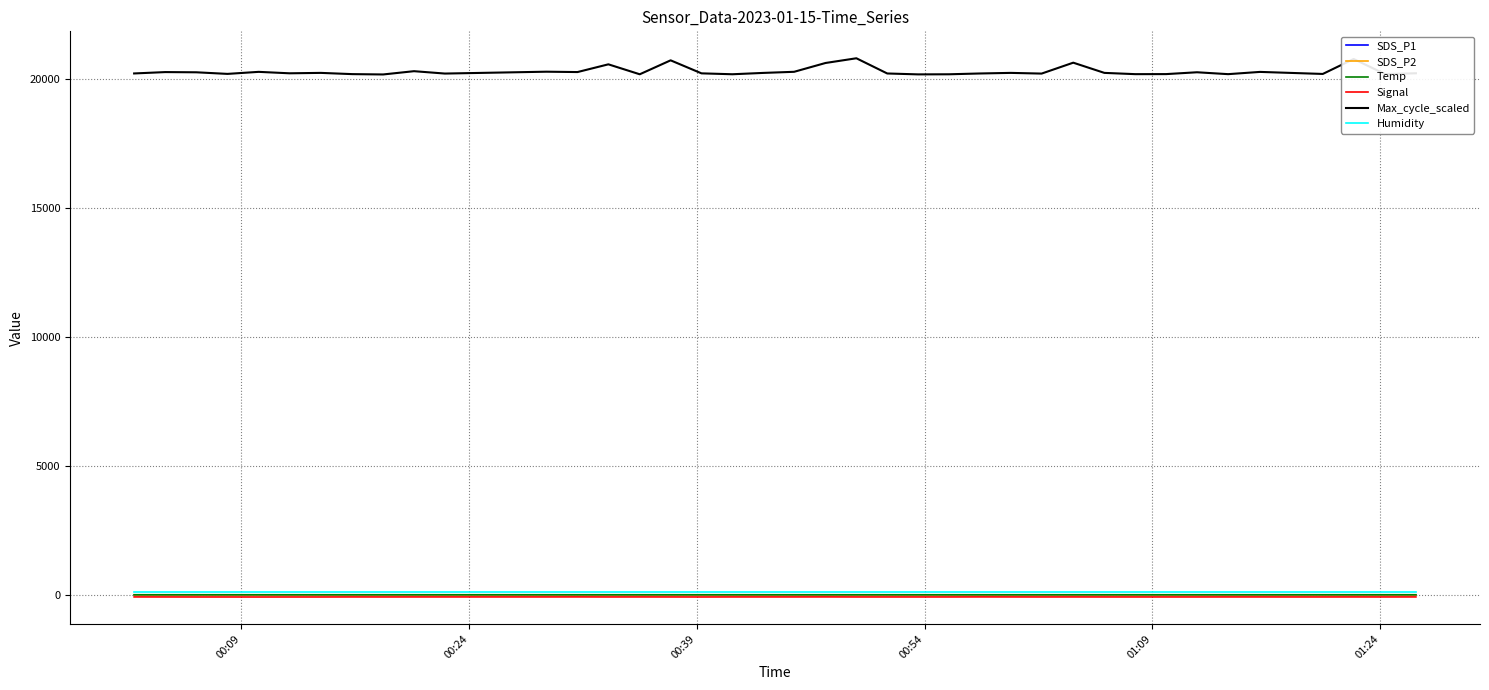

Which series has the widest spread of values?

Max_cycle_scaled